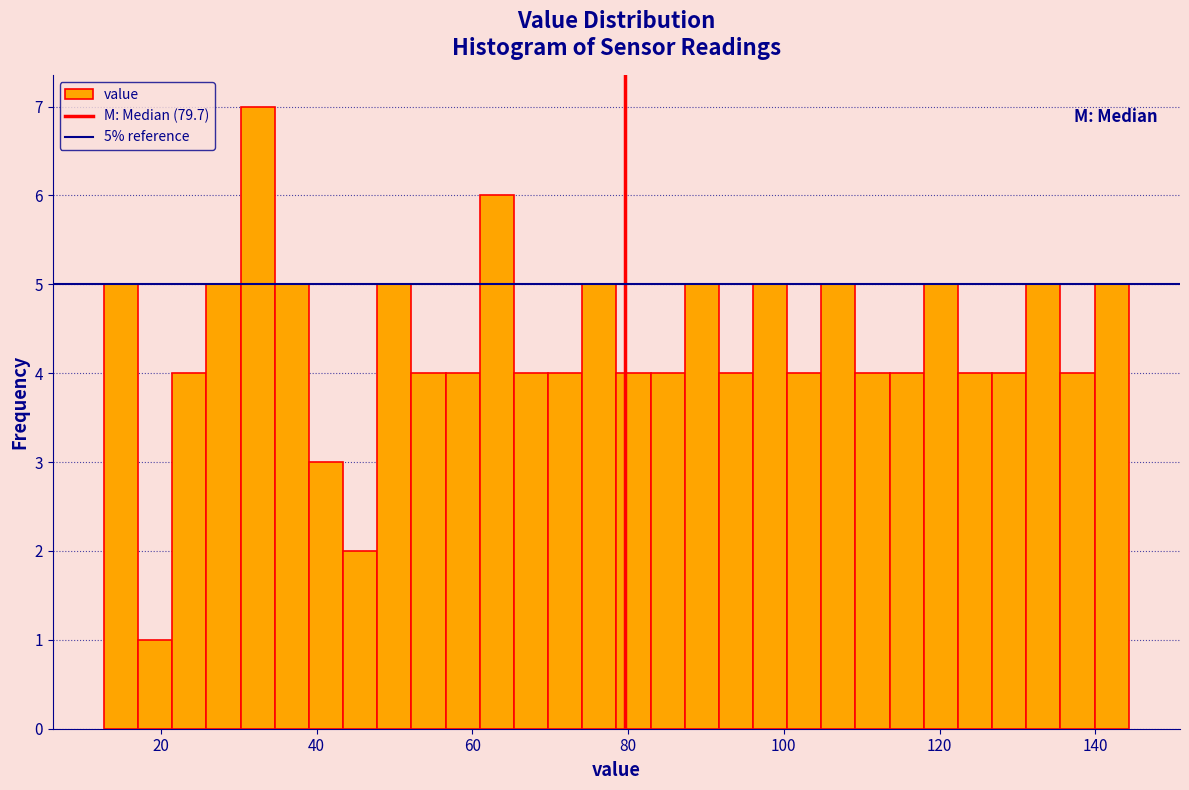

Read against the x-axis, roughly where is the centre of the tallest bar?

32